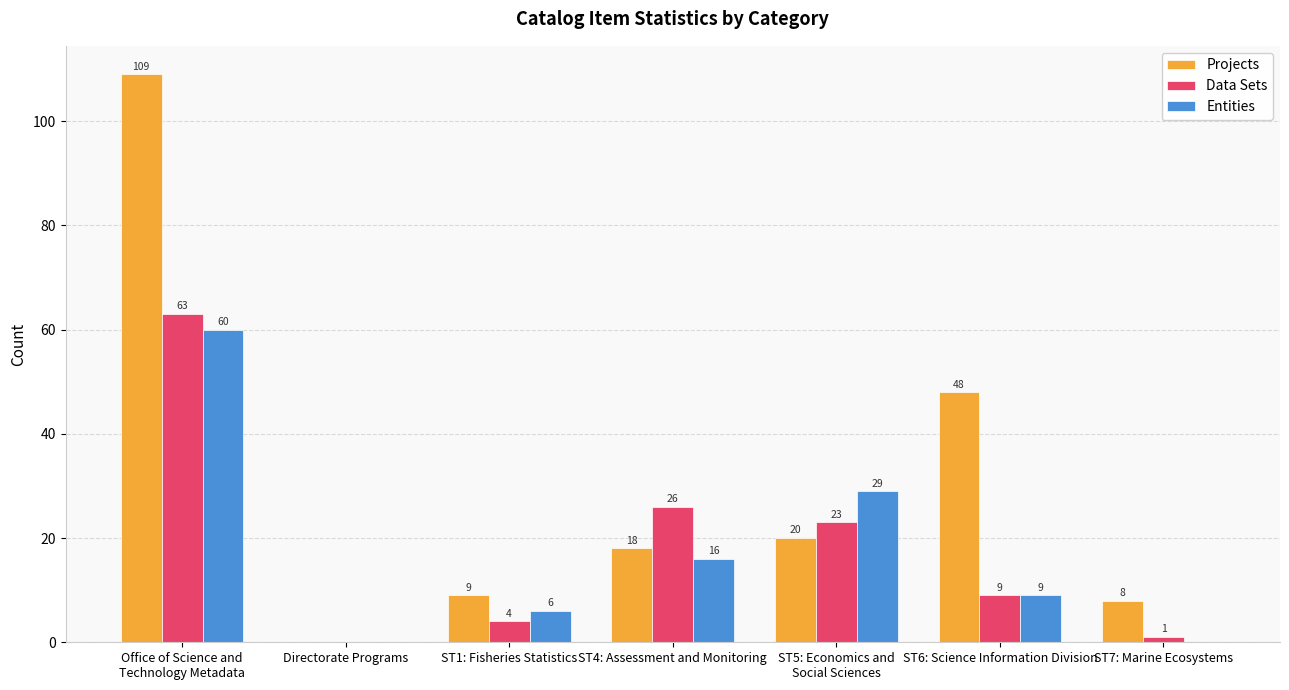

Is the value of Entities at ST1: Fisheries Statistics greater than the value of Projects at ST4: Assessment and Monitoring?

No